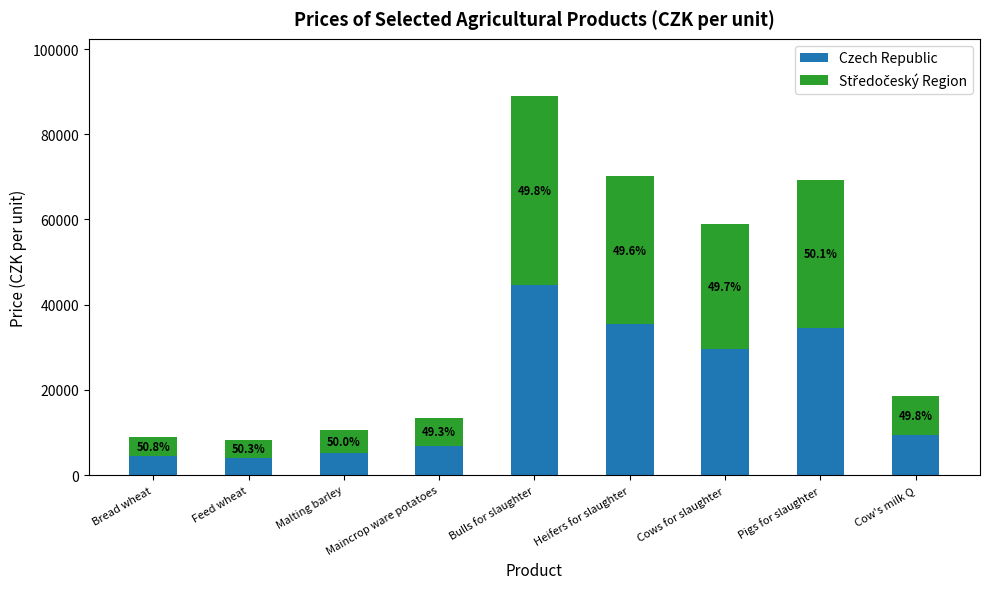

Which series has the widest spread of values?

Czech Republic